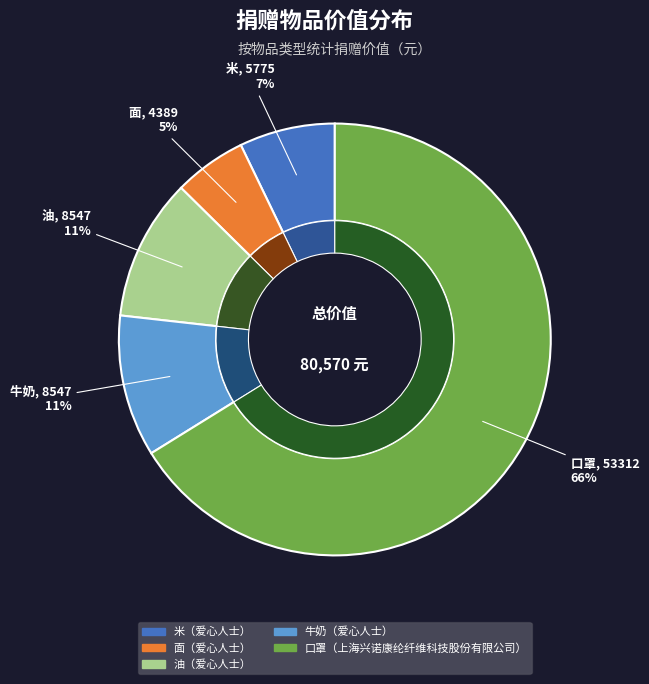

True or false: 米 accounts for 14% of the total.

False